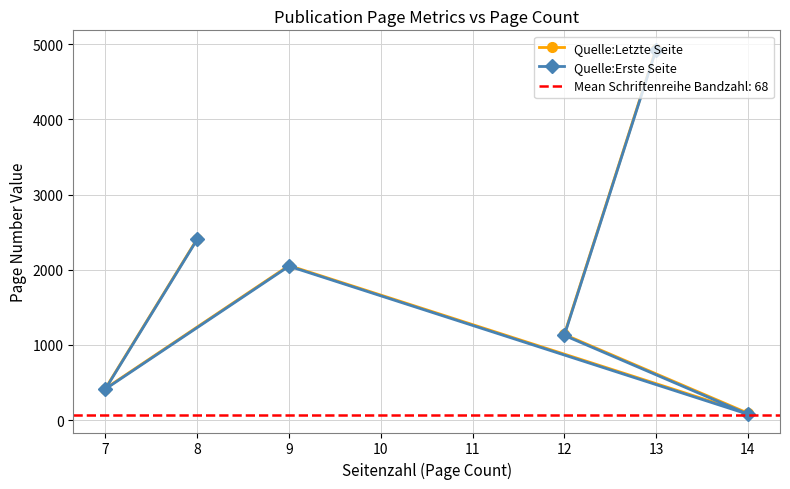

List the series in order of their peak value, highest first.

Quelle:Letzte Seite, Quelle:Erste Seite